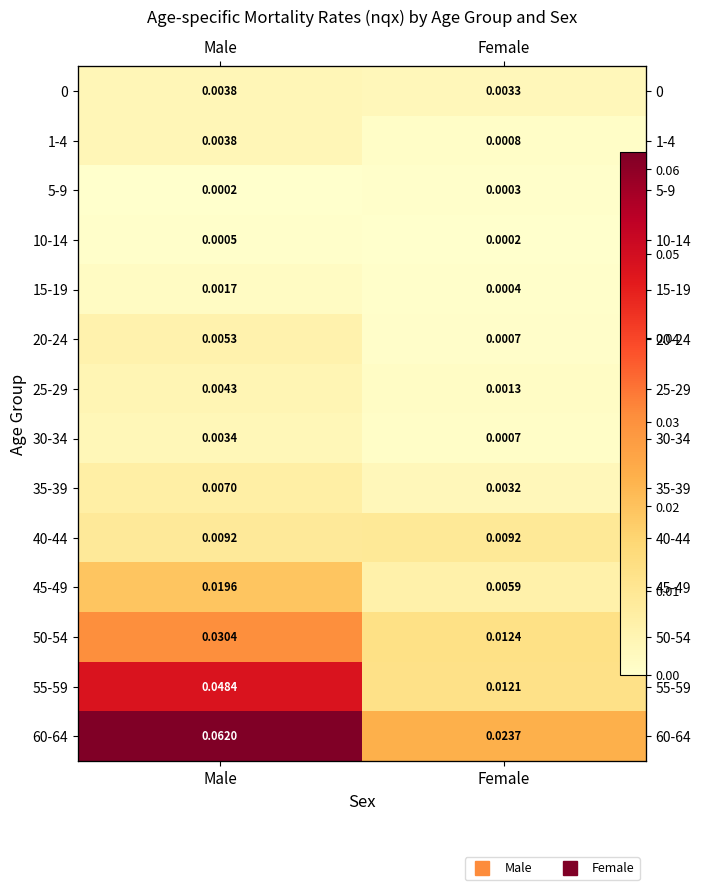

At which category does the chart reach its minimum across all series?

Female